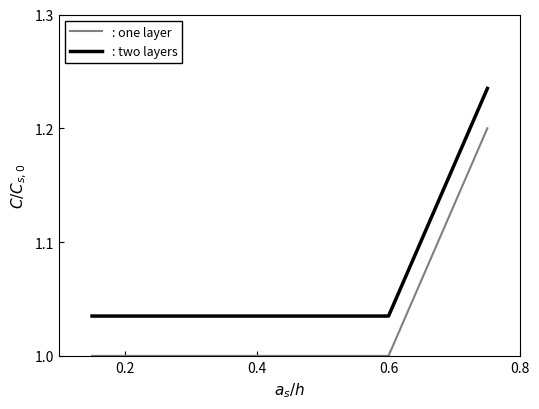

Does the chart display data point markers on the line(s)?

No